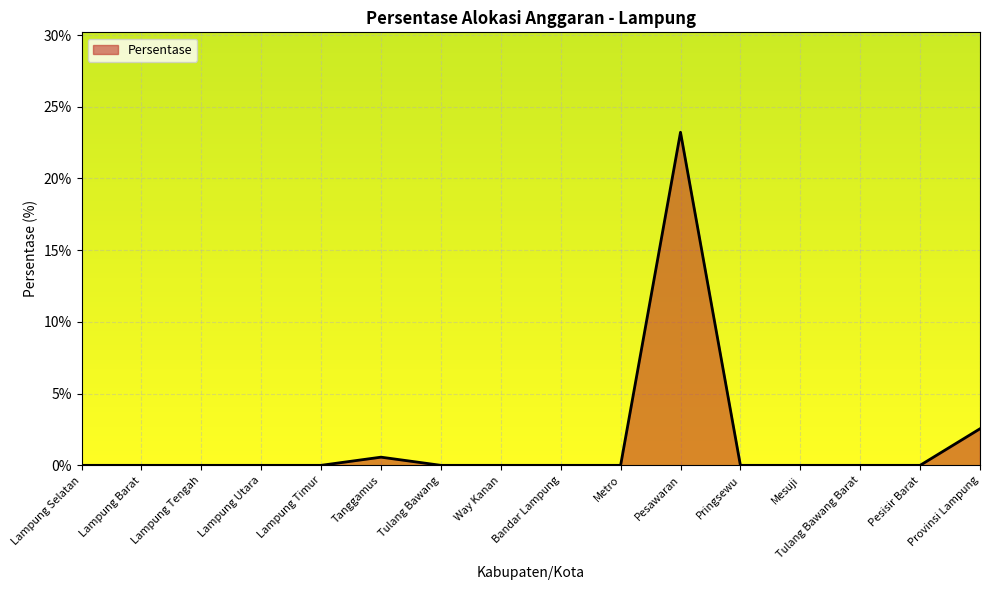

Is it true that the value at Lampung Selatan is 0.0?

True